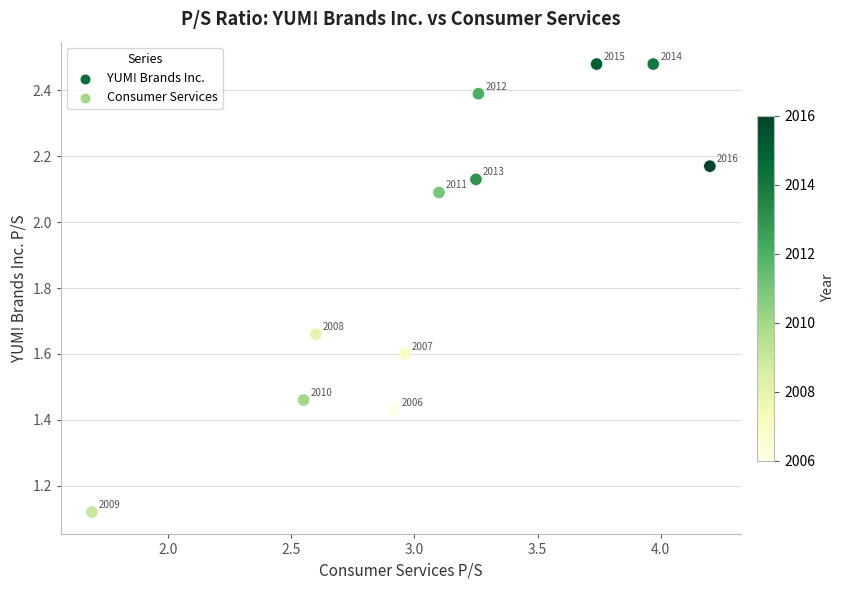

What is the average Y value?

1.9